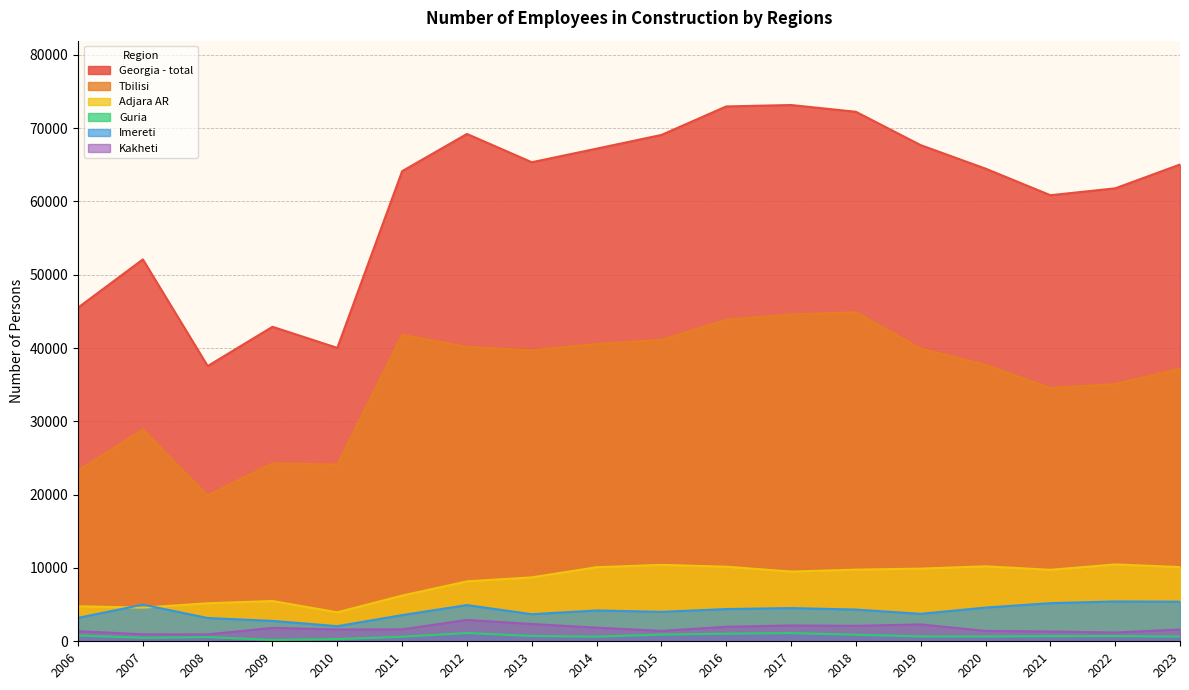

What is the sum of the Kakheti values at 2021 and 2018?

3448